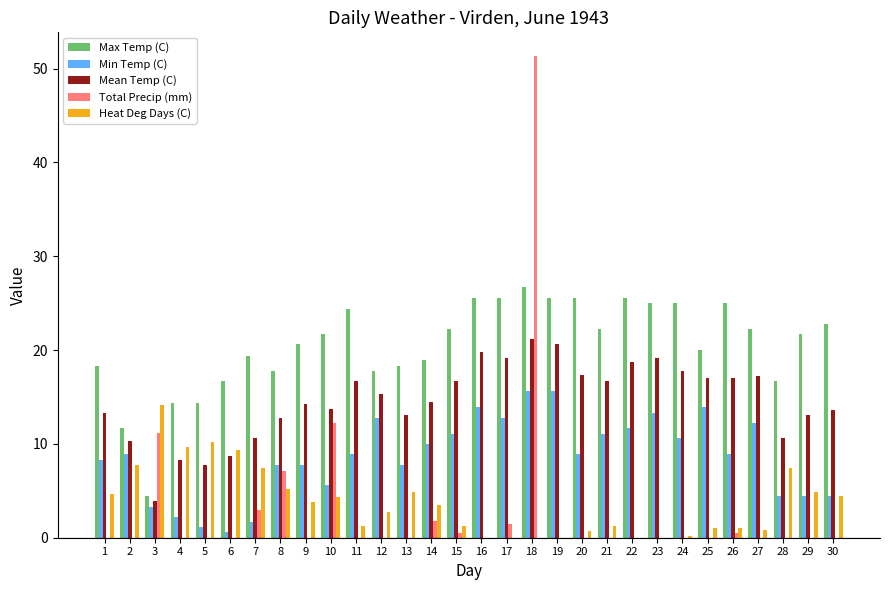

The Max Temp (C) series shows 22.2 at 27. True or false?

True